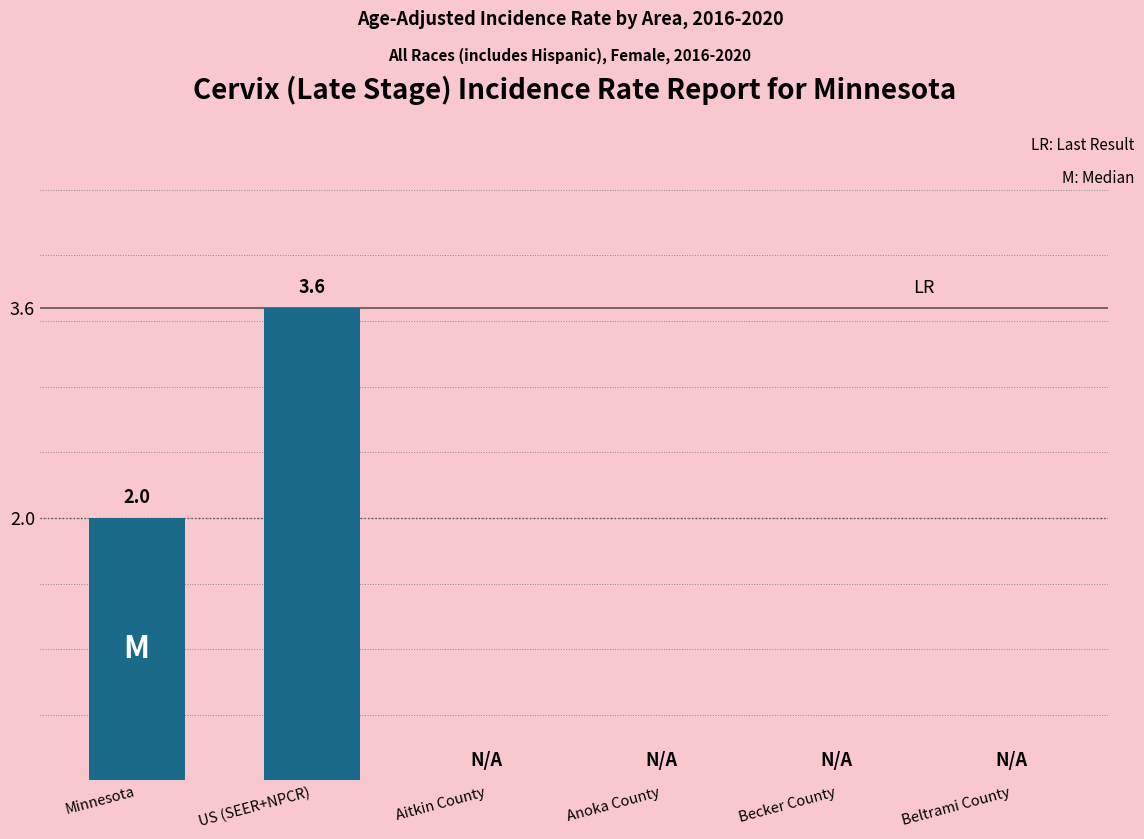

What is the greatest value displayed?

3.6